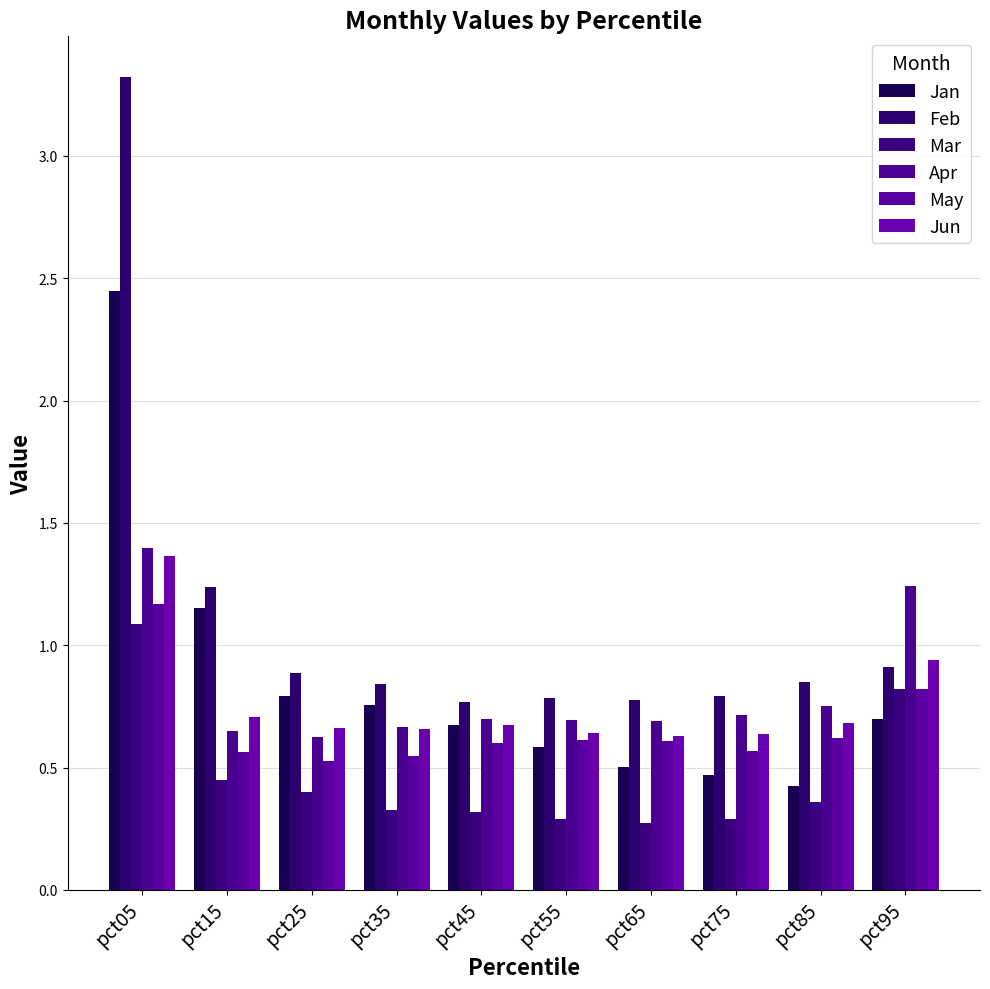

Does the chart contain any negative values?

No